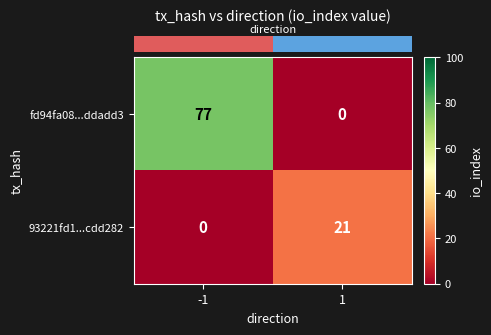

Reading left to right, extract all data points from this chart.

fd94fa08...ddadd3: 77	0
93221fd1...cdd282: 0	21